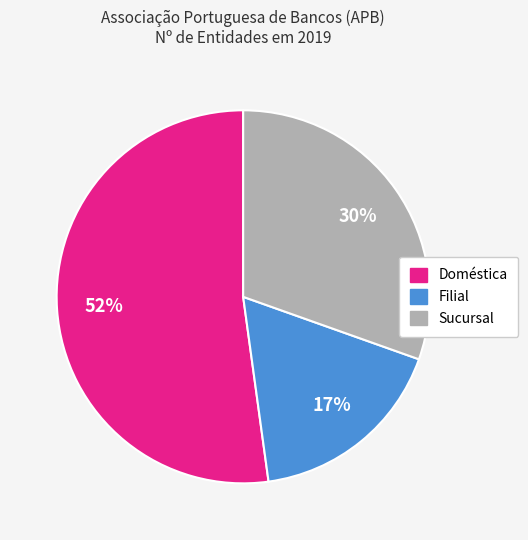

What is the ratio of the value at Filial to the value at Sucursal?

0.6